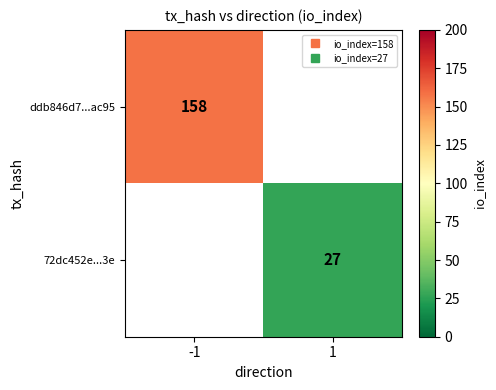

The value of ddb846d7...ac95 at -1 is 158.0. True or false?

True